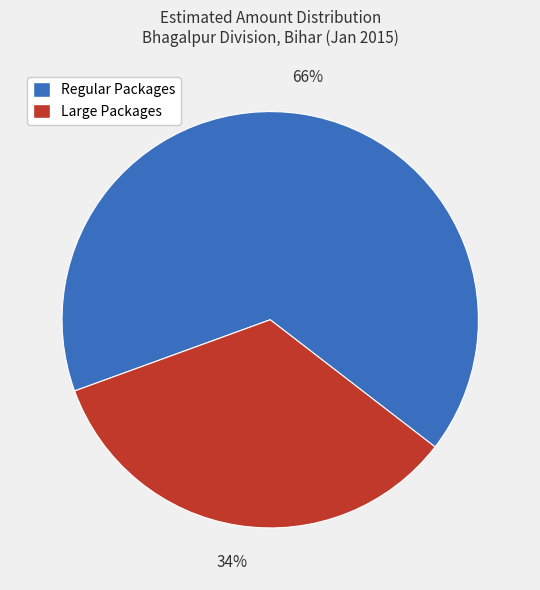

Does any single category account for the majority?

Yes